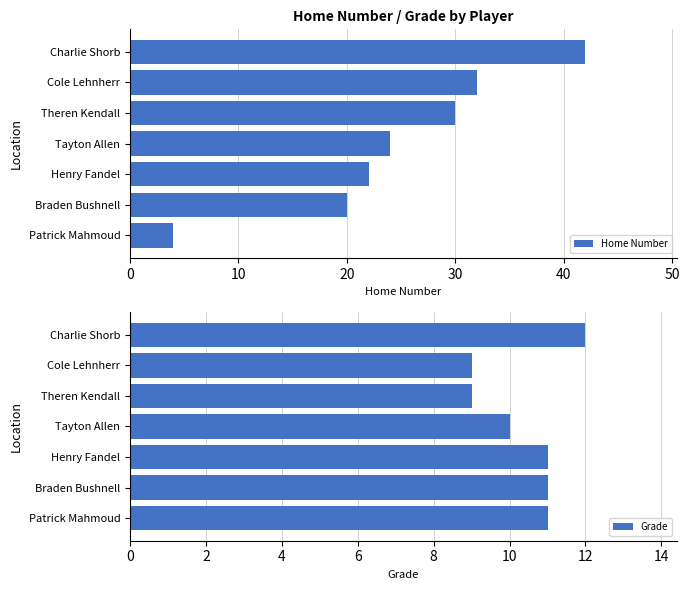

At which label is Grade closest to 10?

Tayton Allen